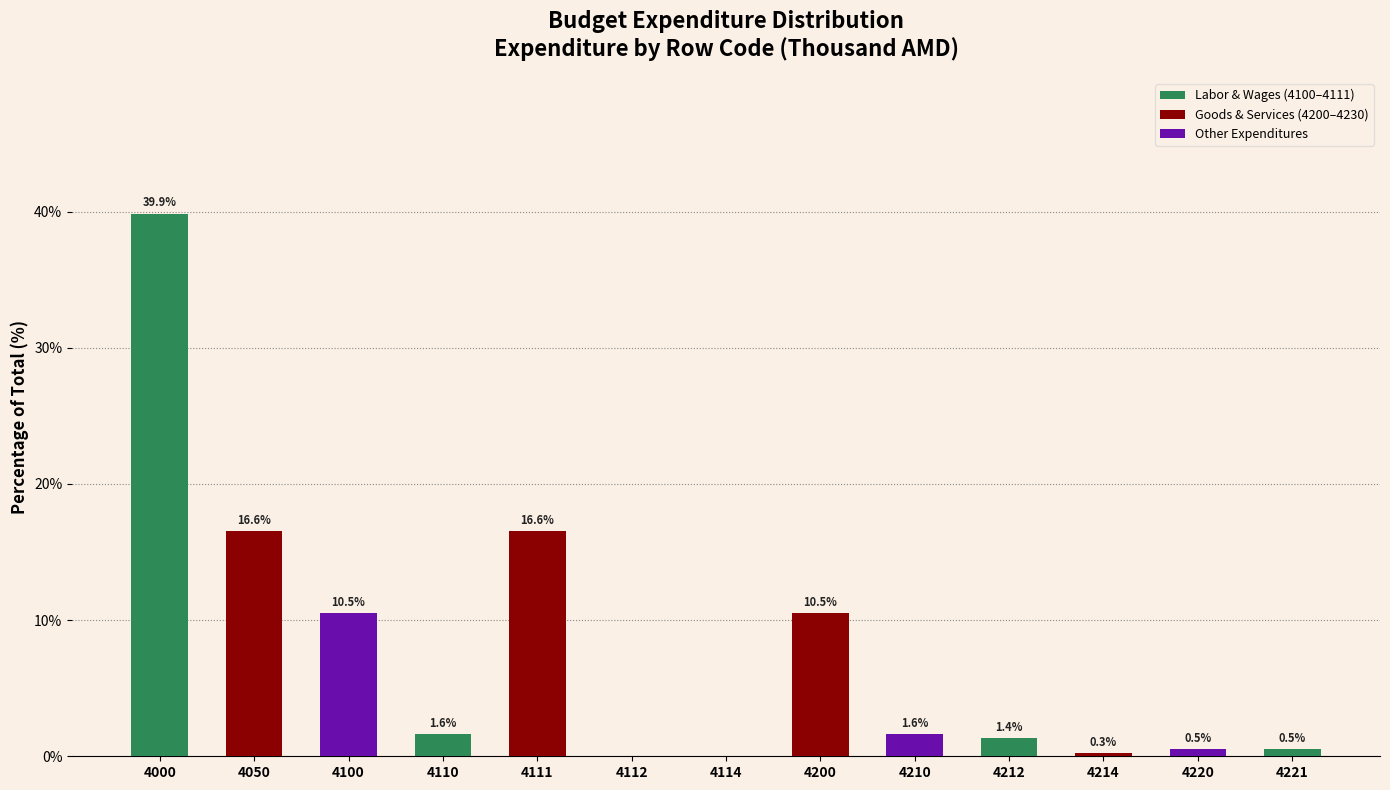

Reading left to right, list all the values displayed in this chart.

4000=39.9	4050=16.6	4100=10.5	4110=1.6	4111=16.6	4112=0.0	4114=0.0	4200=10.5	4210=1.6	4212=1.4	4214=0.3	4220=0.5	4221=0.5